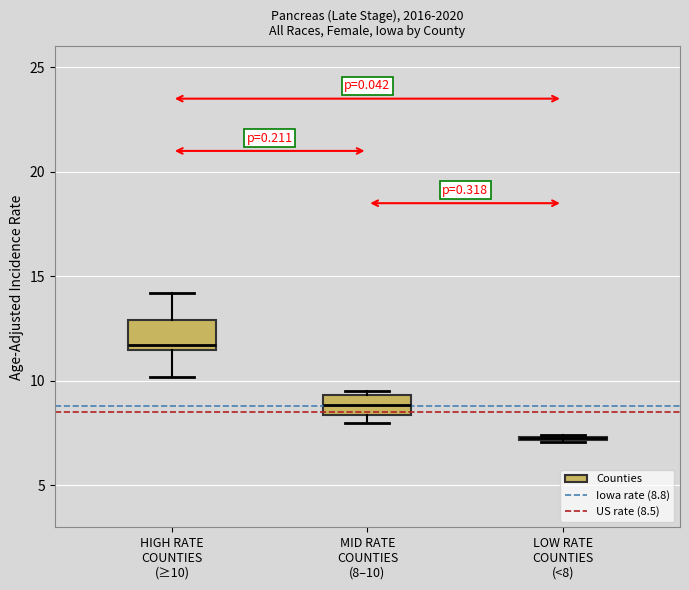

Where does the median line of the box for MID RATE COUNTIES (8–10) sit on the y-axis? The values are not printed on the chart, so give them approximately, as read against the axis.

9.0